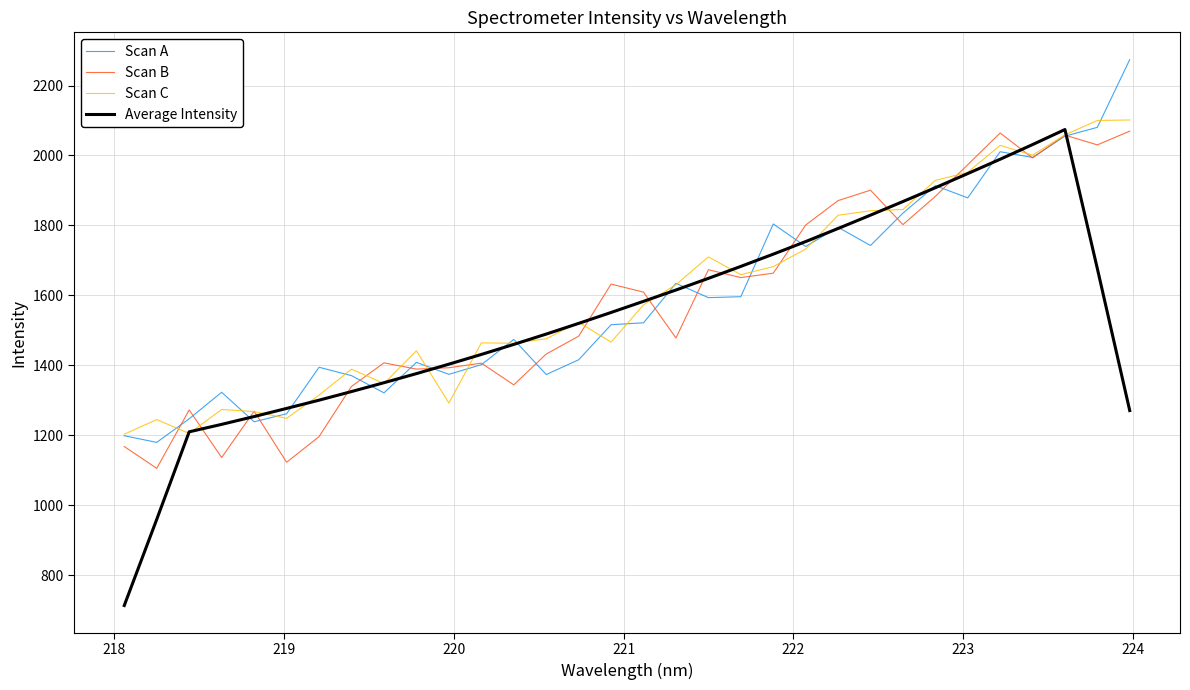

What is the highest value of the Average Intensity series?

2074.1